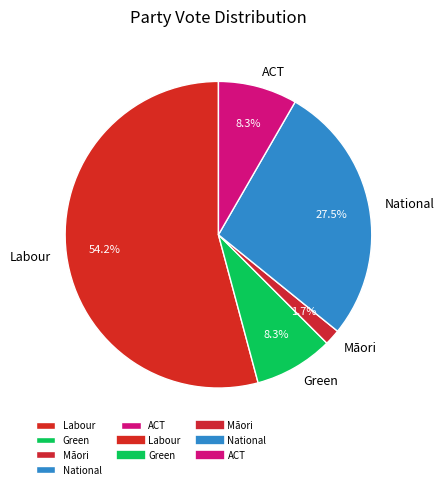

Count the number of slices in the pie.

5